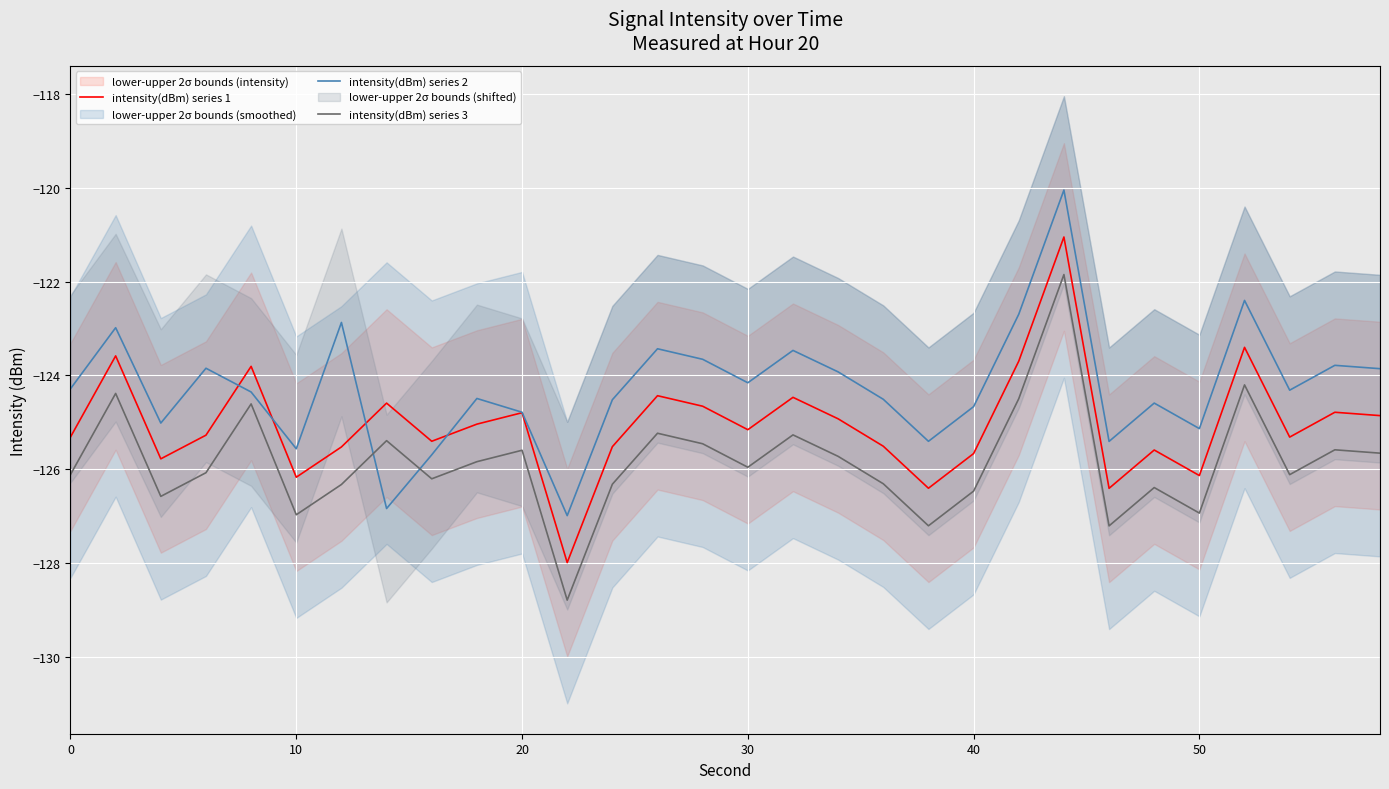

Which series has the widest spread of values?

intensity(dBm) series 3